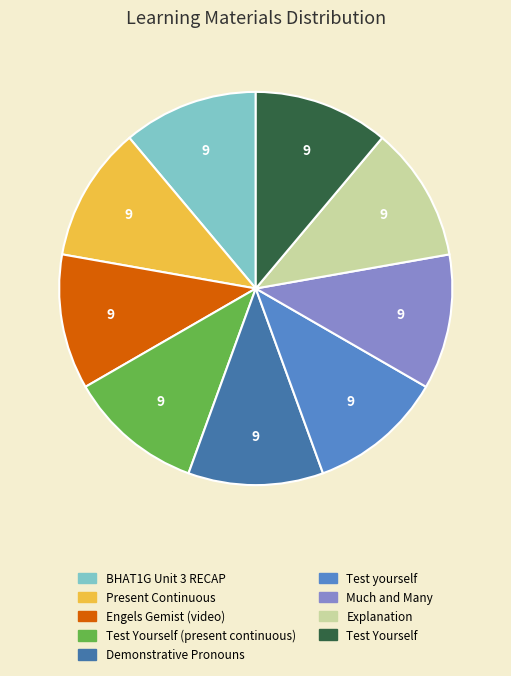

Is there any slice that represents more than half of the pie?

No